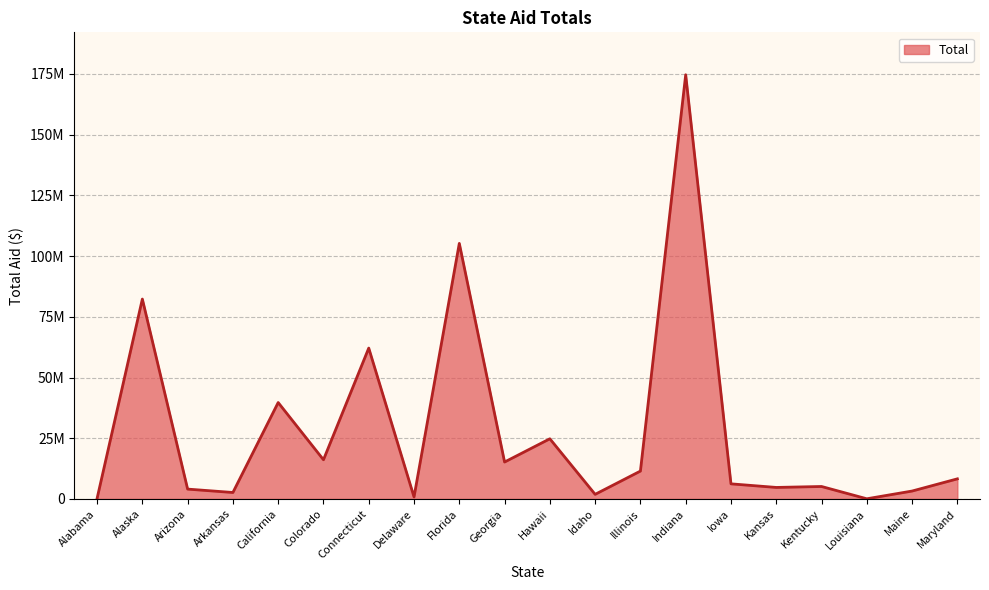

Where is the data nearest to the value 87368453?

Alaska